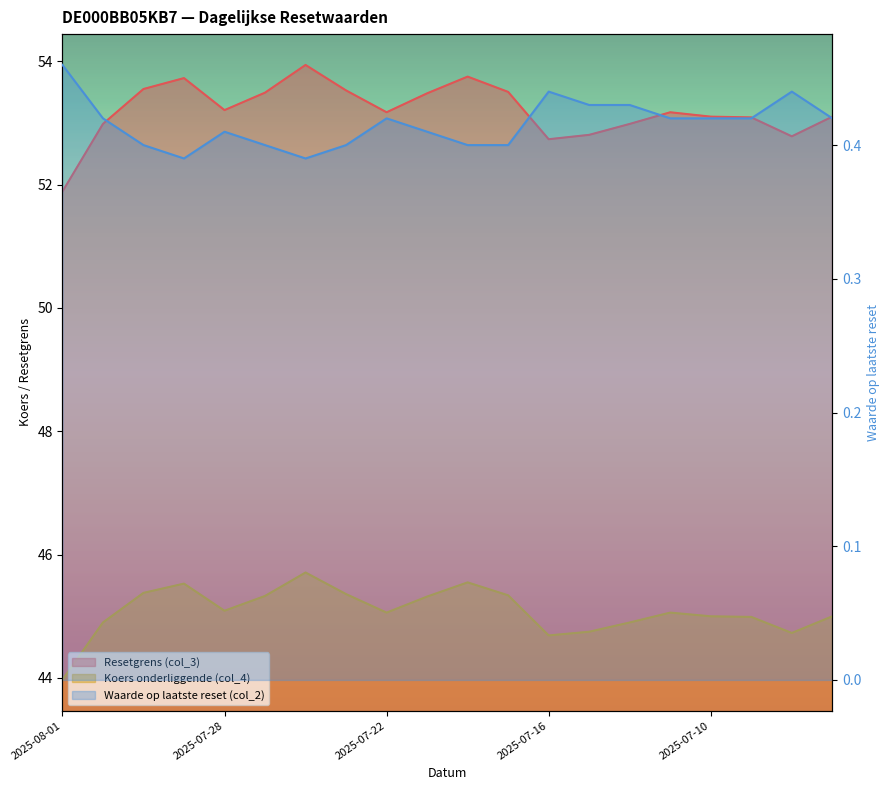

Reading left to right, list all the values displayed in this chart.

Resetgrens (col_3): 51.9	53.0	53.5	53.7	53.2	53.5	53.9	53.5	53.2	53.5	53.7	53.5	52.7	52.8	53.0	53.2	53.1	53.1	52.8	53.1
Koers onderliggende (col_4): 44.0	44.9	45.4	45.5	45.1	45.3	45.7	45.4	45.1	45.3	45.5	45.3	44.7	44.8	44.9	45.1	45.0	45.0	44.7	45.0
Waarde op laatste reset (col_2): 0.5	0.4	0.4	0.4	0.4	0.4	0.4	0.4	0.4	0.4	0.4	0.4	0.4	0.4	0.4	0.4	0.4	0.4	0.4	0.4